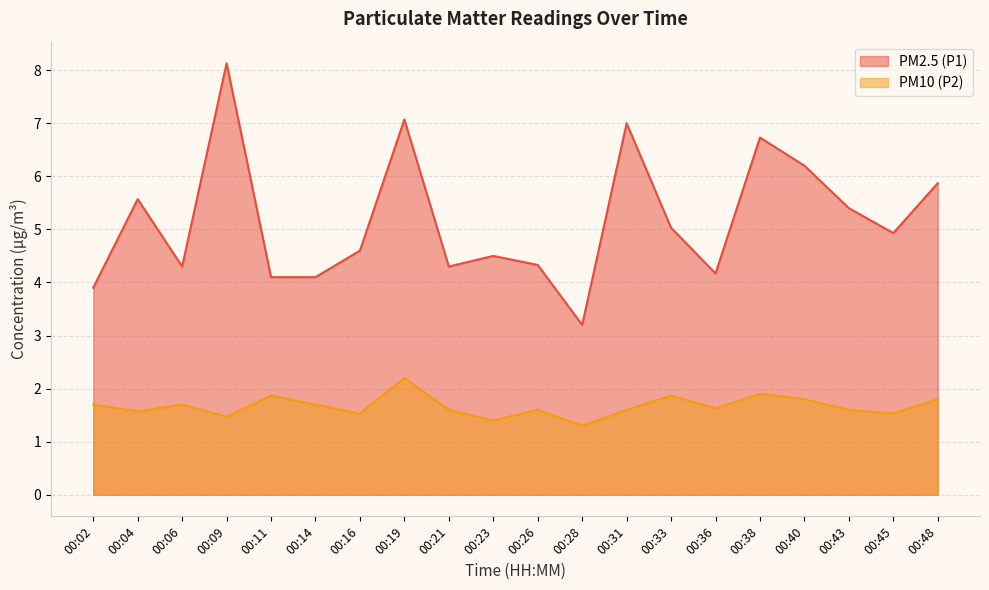

Does the chart have visible grid lines?

Yes